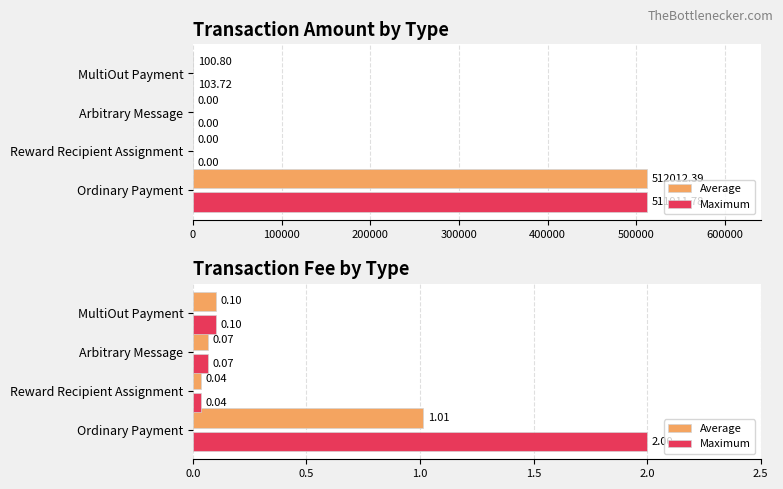

Does the chart contain any negative values?

No